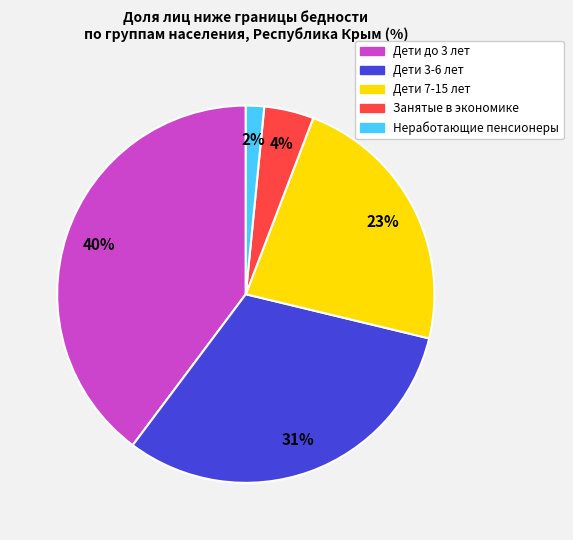

Is there any slice that represents more than half of the pie?

No